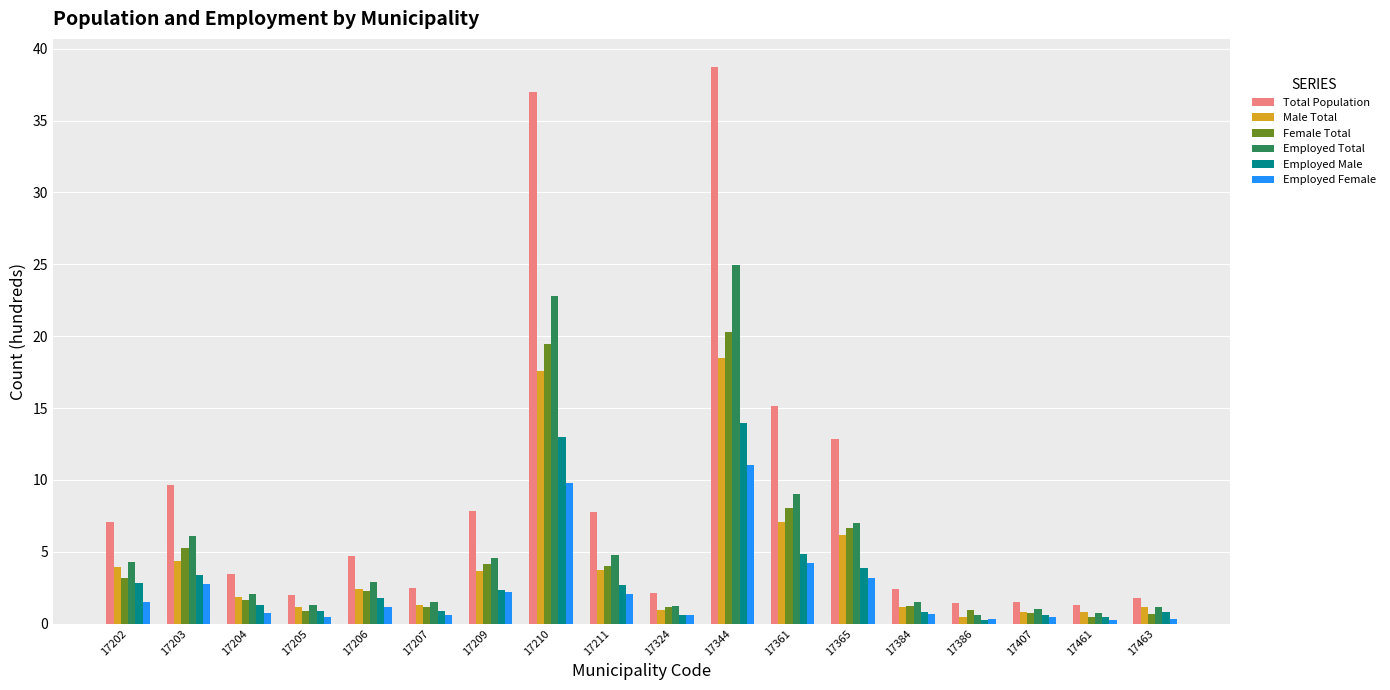

True or false: Employed Male has a value of 6.8 at 17365.

False